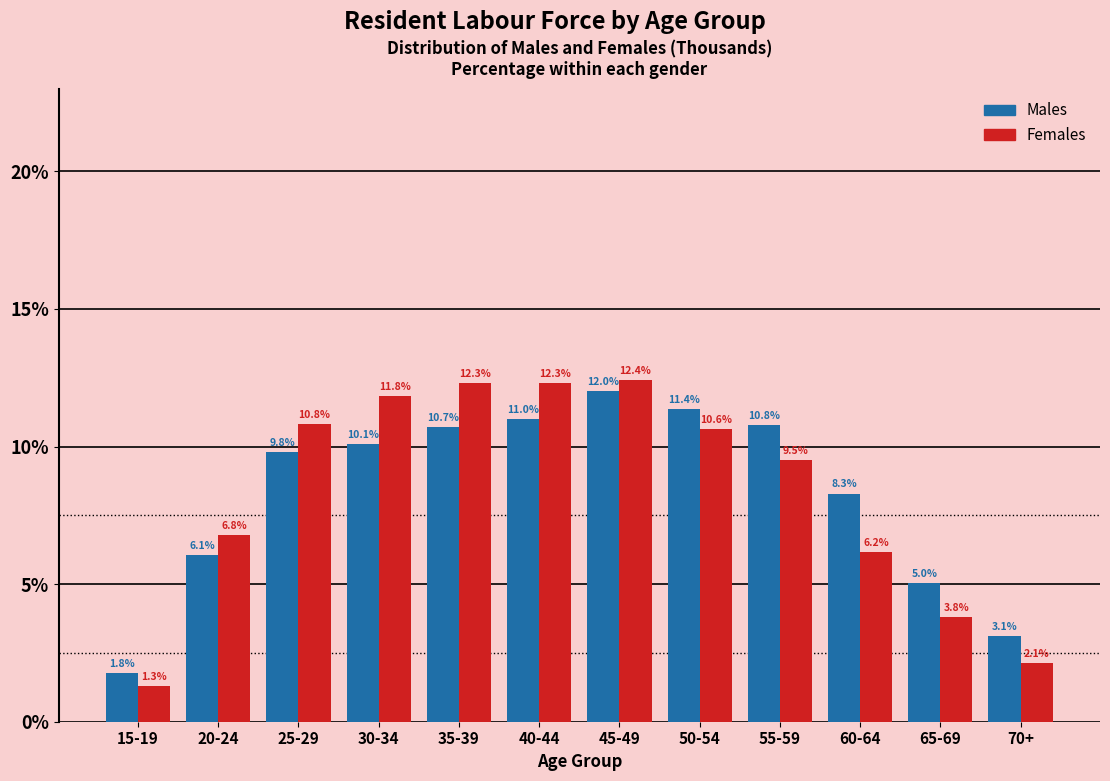

Reading left to right, transcribe all the data shown in this chart.

Males: 1.8	6.1	9.8	10.1	10.7	11.0	12.0	11.4	10.8	8.3	5.0	3.1
Females: 1.3	6.8	10.8	11.8	12.3	12.3	12.4	10.6	9.5	6.2	3.8	2.1